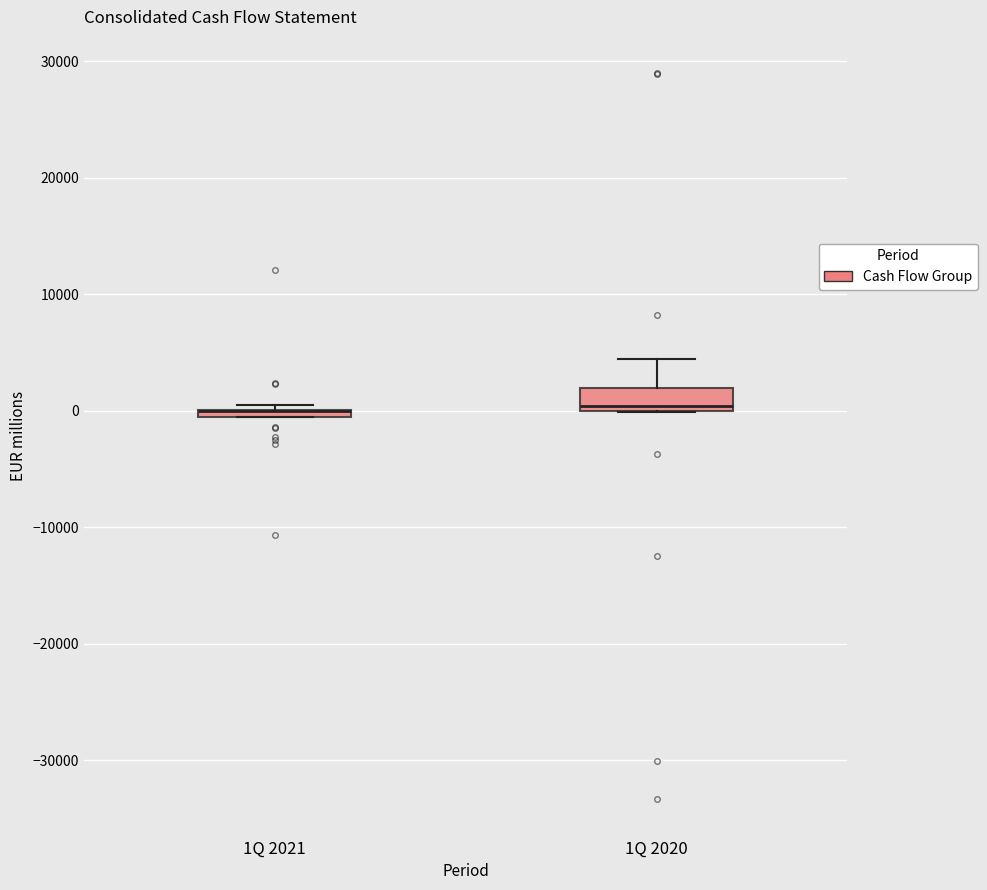

Where is the lower edge of the box for 1Q 2020 on the y-axis? The values are not printed on the chart, so give them approximately, as read against the axis.

0